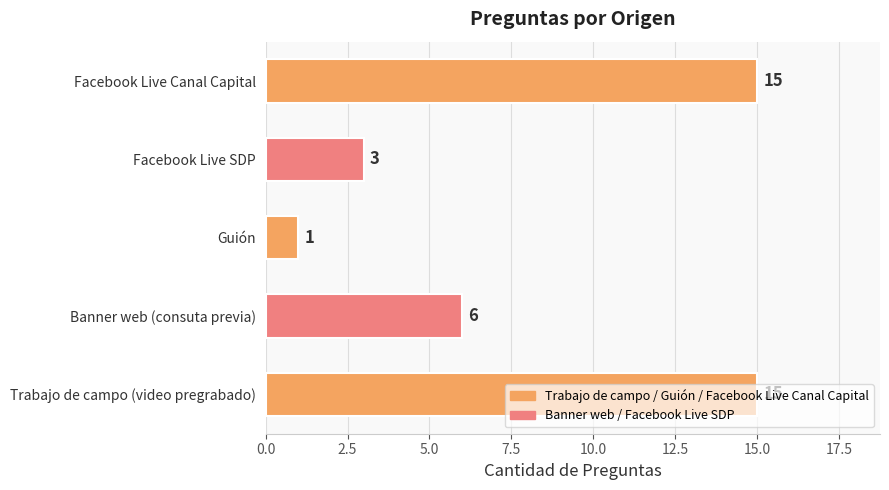

How many distinct data groups are displayed?

1